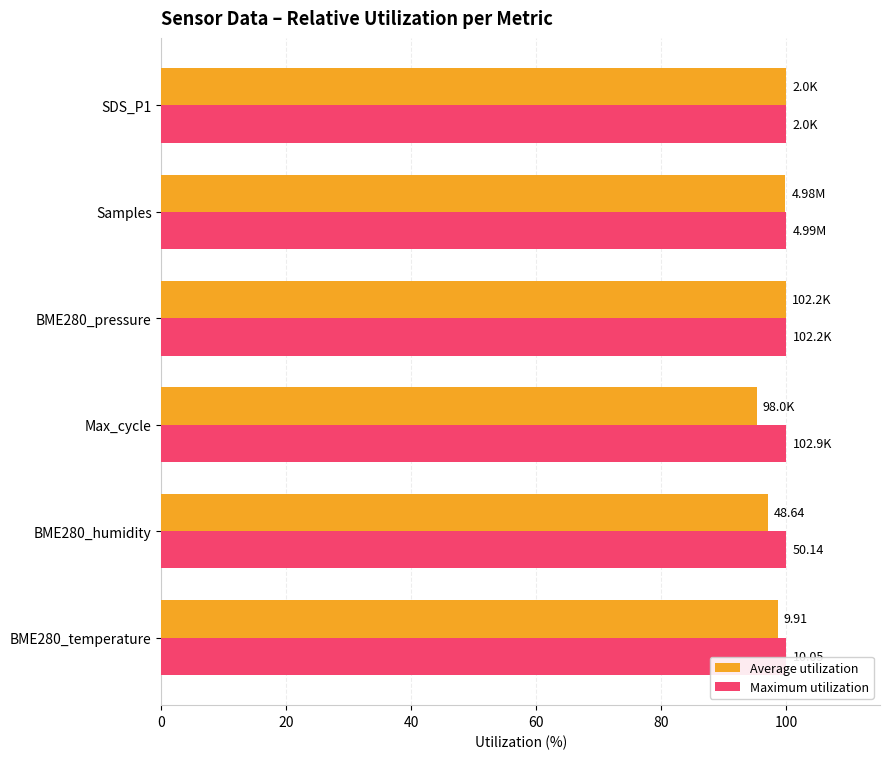

What is the difference between the highest and lowest values at Max_cycle?

4.8